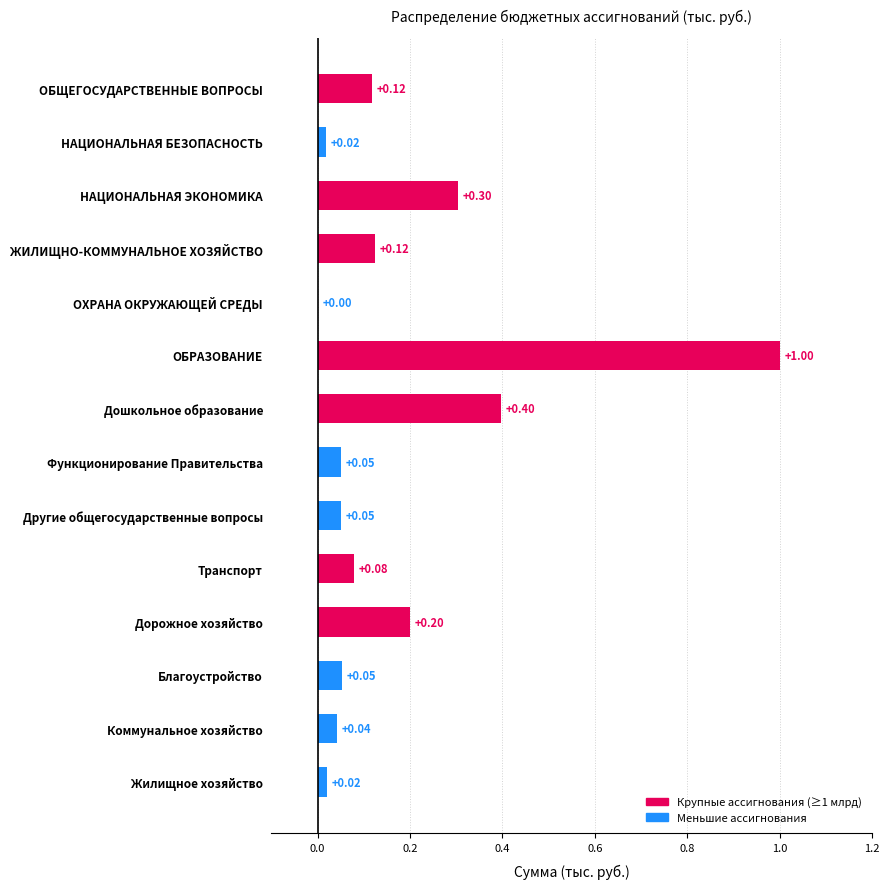

What is the change in value from ОХРАНА ОКРУЖАЮЩЕЙ СРЕДЫ to Дошкольное образование?

+0.4